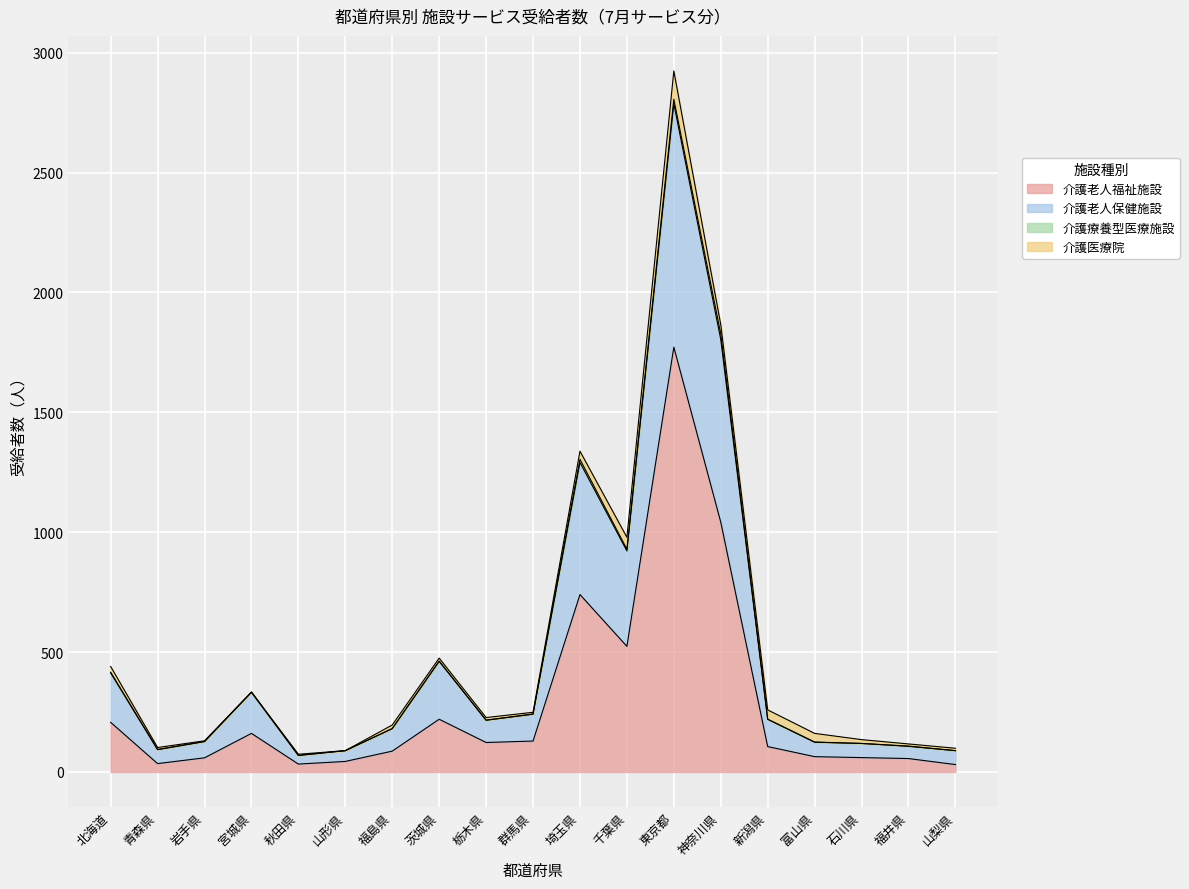

What is the difference between the highest and lowest values at 埼玉県?

564